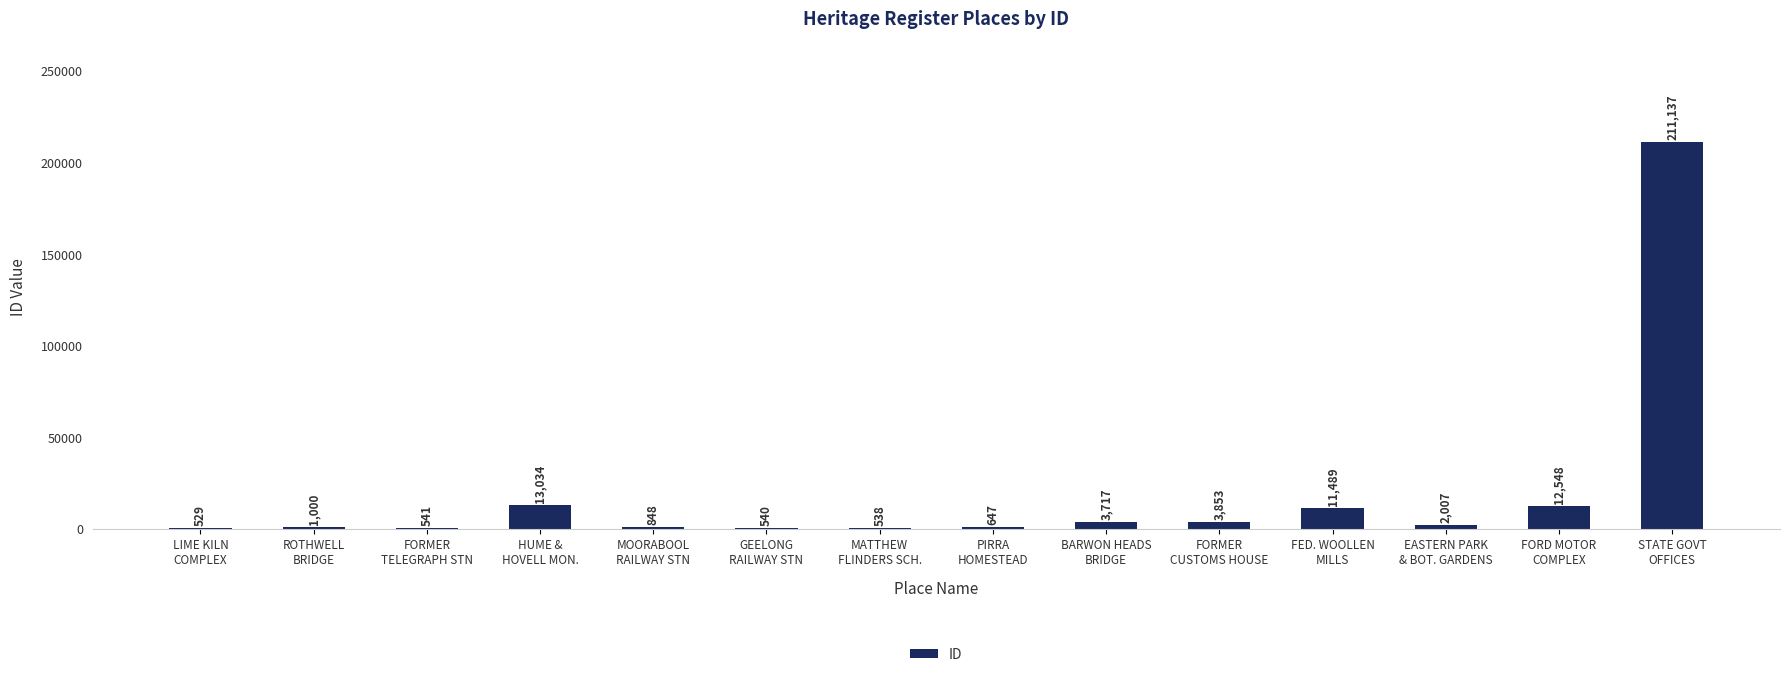

The chart shows a value of 13034 at HUME &
HOVELL MON.. True or false?

True